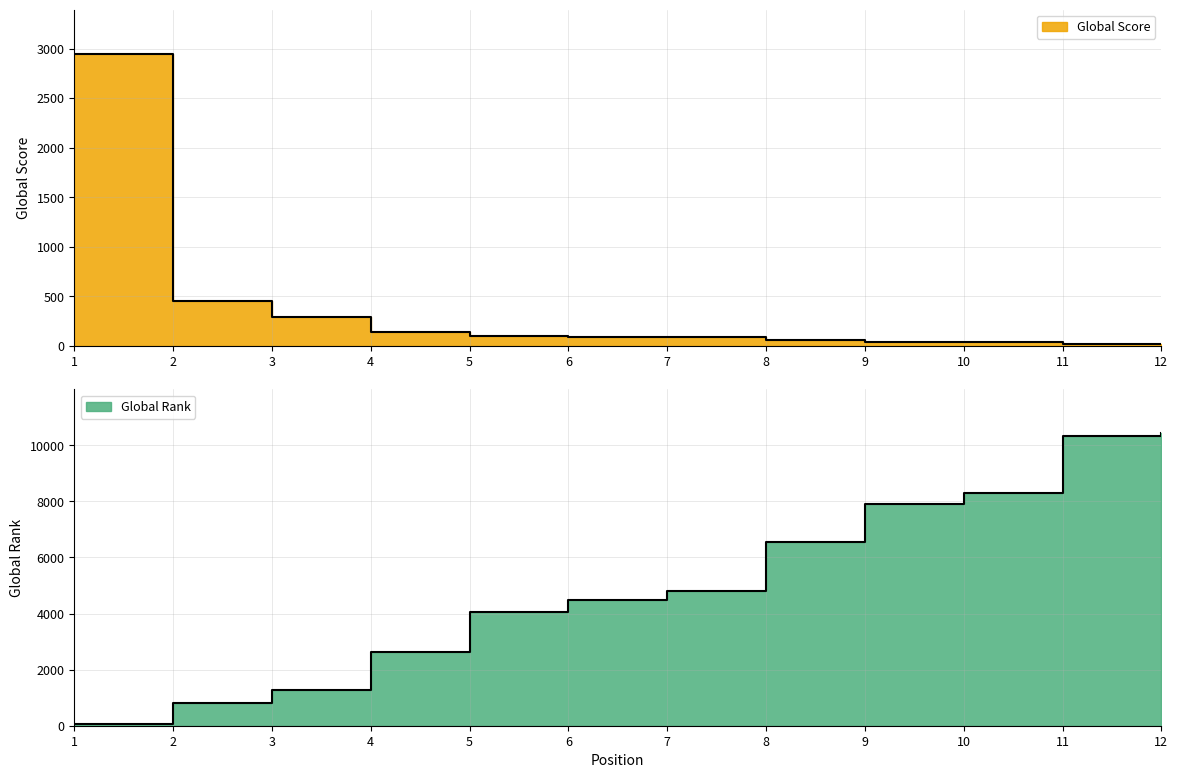

True or false: Global Rank has more than 2 points higher than both neighbors.

False